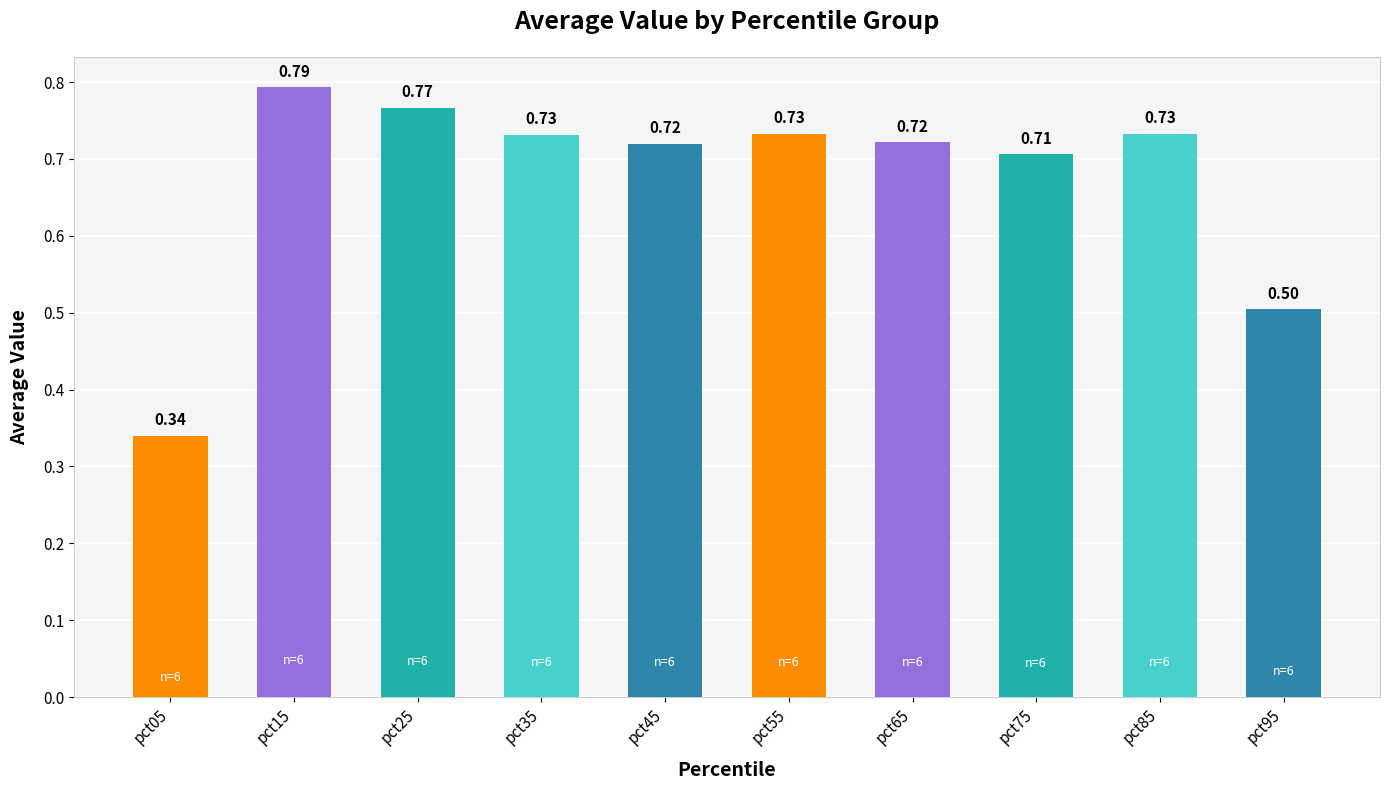

True or false: the data shows 0.5 at pct95.

True